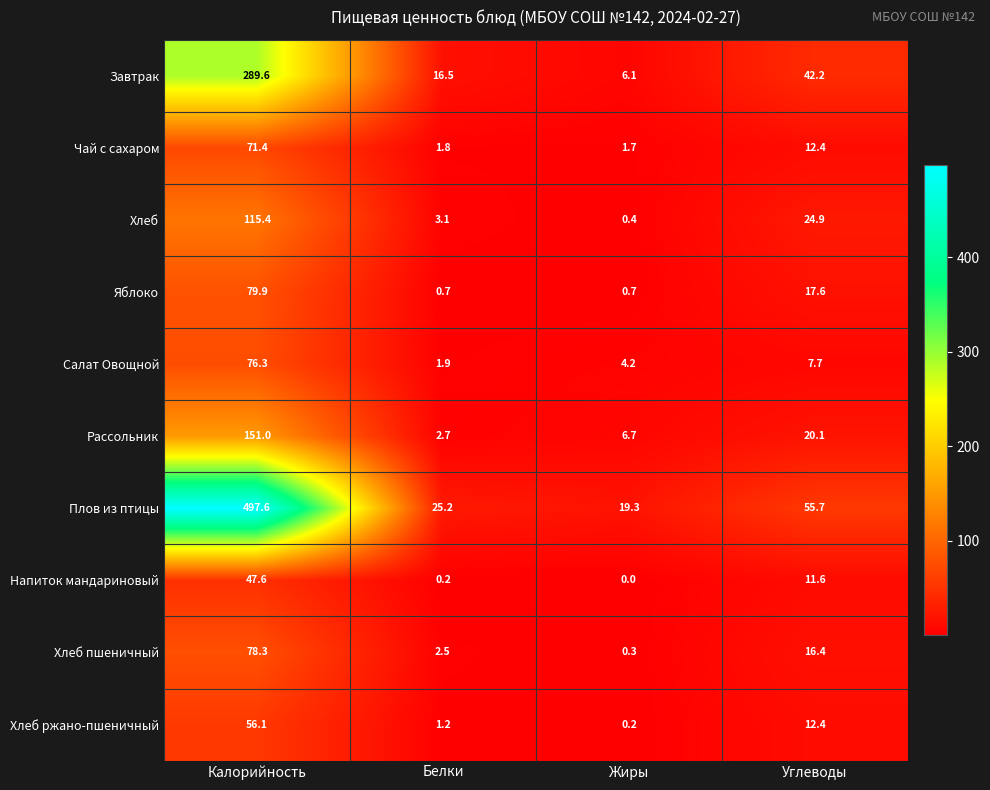

How many values in the Напиток мандариновый series are below 11?

2